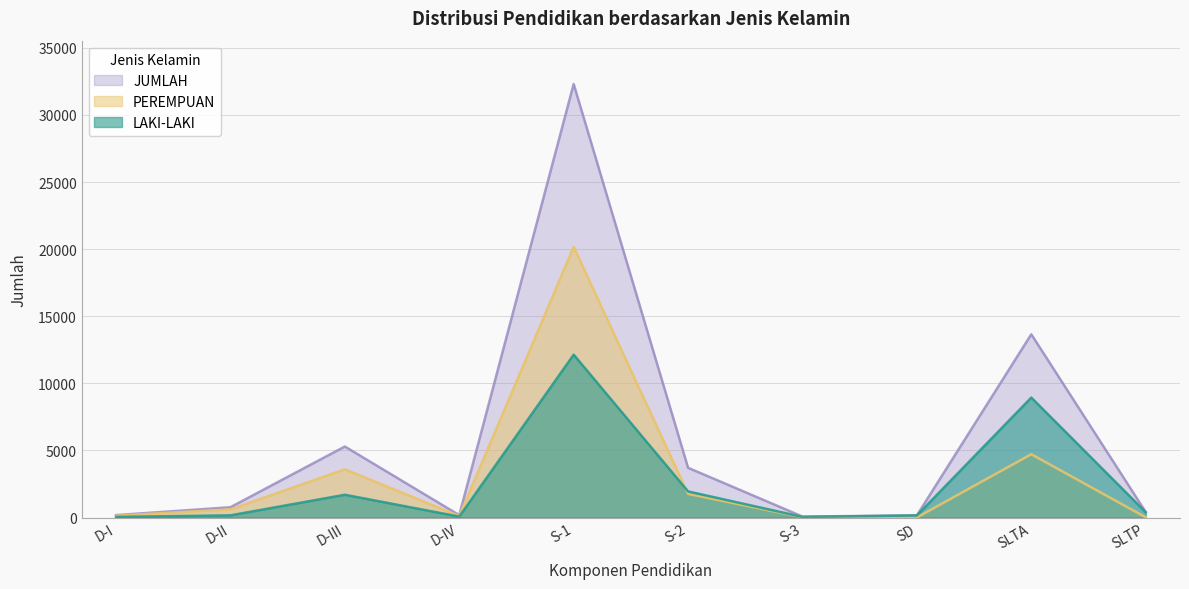

Is it true that JUMLAH equals 54216 at S-1?

False